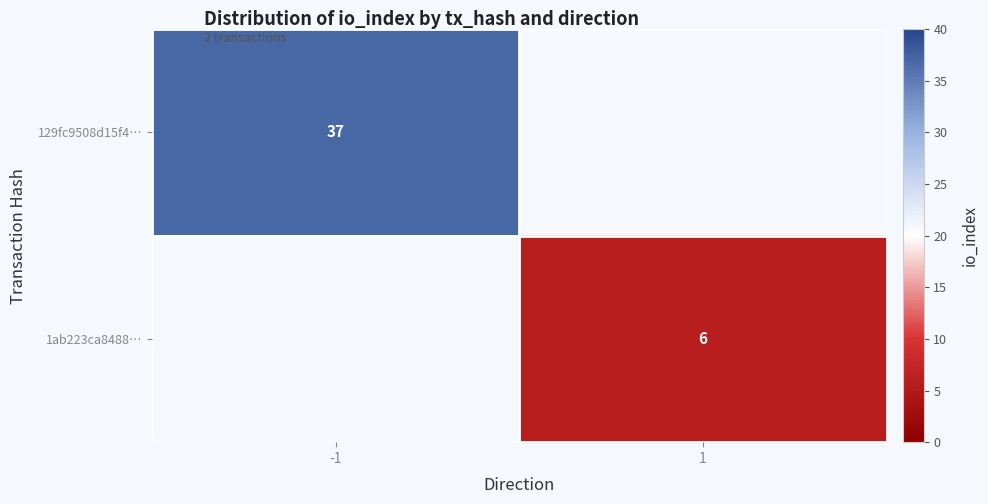

Count the number of categories in the chart.

2